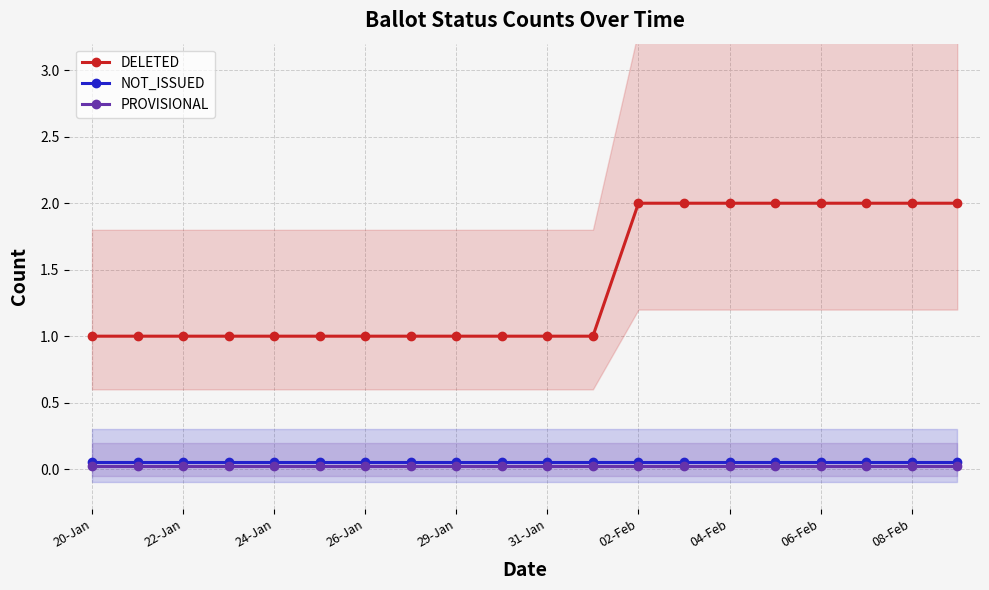

Does the chart have visible grid lines?

Yes